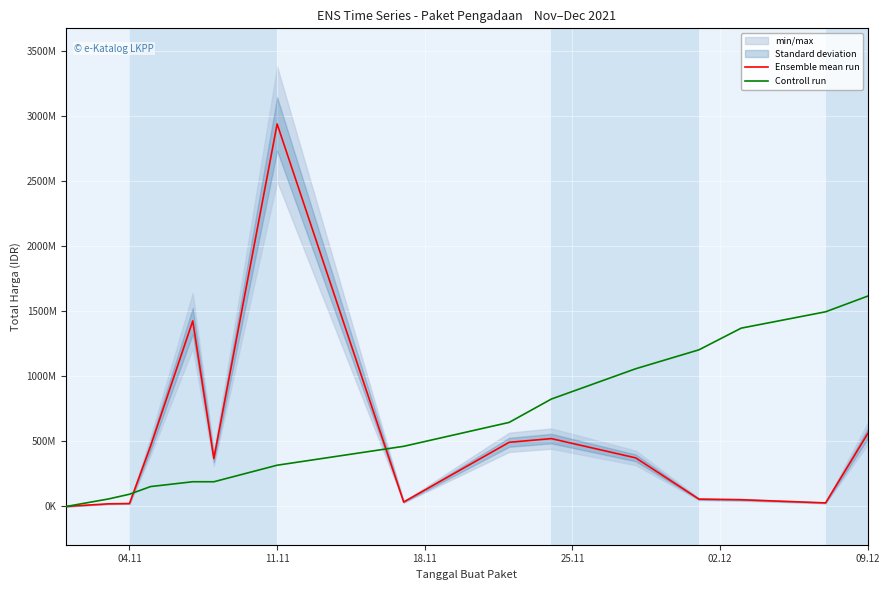

Which series ends up on top after the final intersection of Ensemble mean run and Controll run?

Controll run